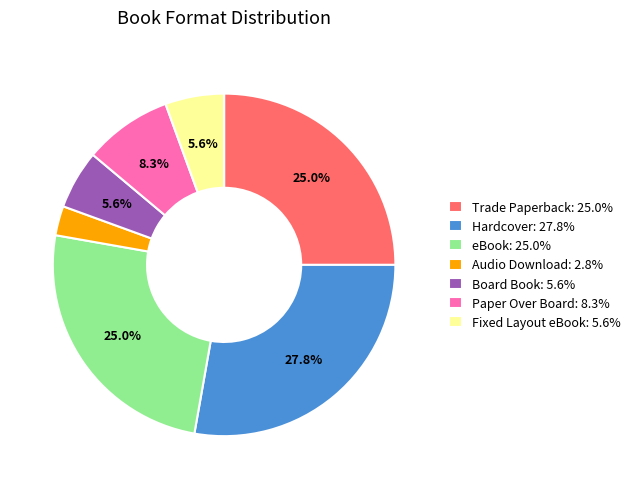

True or false: Hardcover accounts for 37% of the total.

False